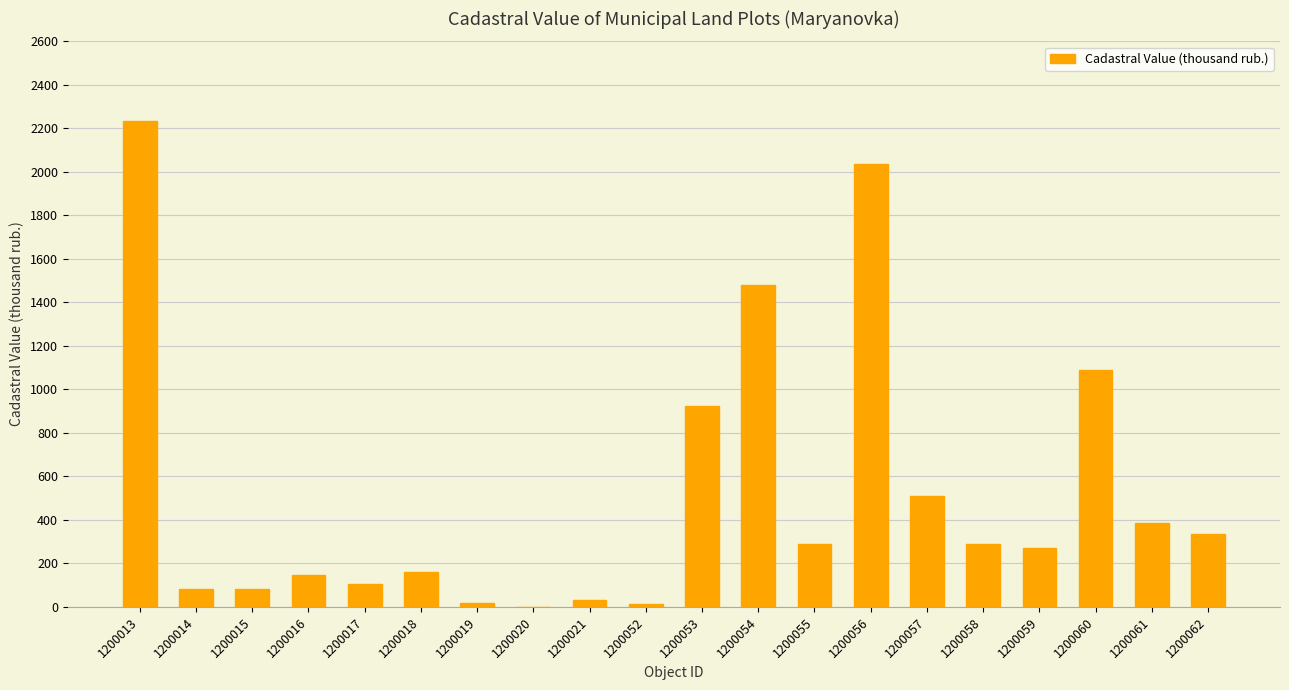

Approximately how many times larger is the value at 1200054 compared to 1200013?

0.7